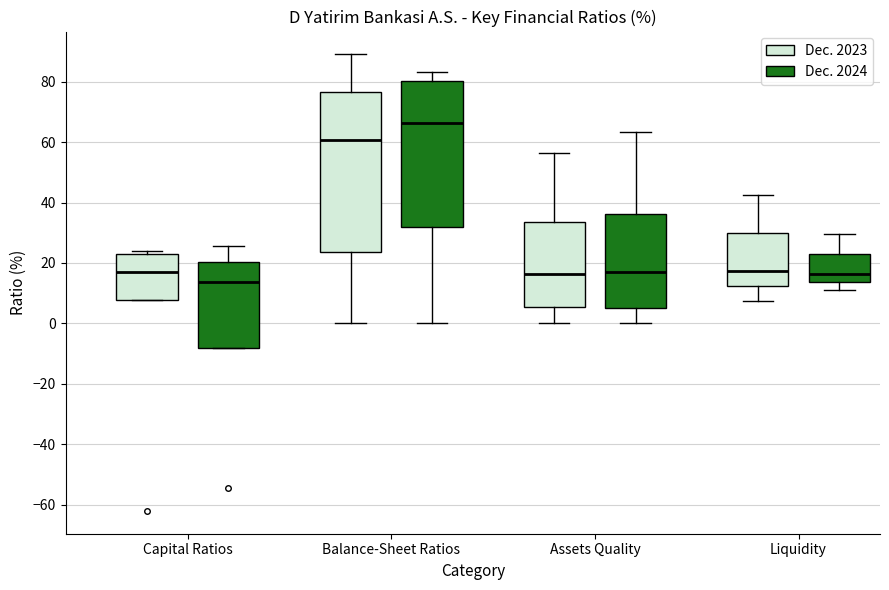

Reading left to right, read every box against the y-axis: the position of its median line, the range the box covers, and the ends of its whiskers. The values are not printed on the chart, so give them approximately, as read against the axis.

Capital Ratios (Dec. 2023): median 18, box 8 to 22, whiskers 8 to 24
Capital Ratios (Dec. 2024): median 14, box -8 to 20, whiskers -8 to 26
Balance-Sheet Ratios (Dec. 2023): median 60, box 24 to 76, whiskers 0 to 90
Balance-Sheet Ratios (Dec. 2024): median 66, box 32 to 80, whiskers 0 to 84
Assets Quality (Dec. 2023): median 16, box 6 to 34, whiskers 0 to 56
Assets Quality (Dec. 2024): median 16, box 6 to 36, whiskers 0 to 64
Liquidity (Dec. 2023): median 18, box 12 to 30, whiskers 8 to 42
Liquidity (Dec. 2024): median 16, box 14 to 22, whiskers 10 to 30